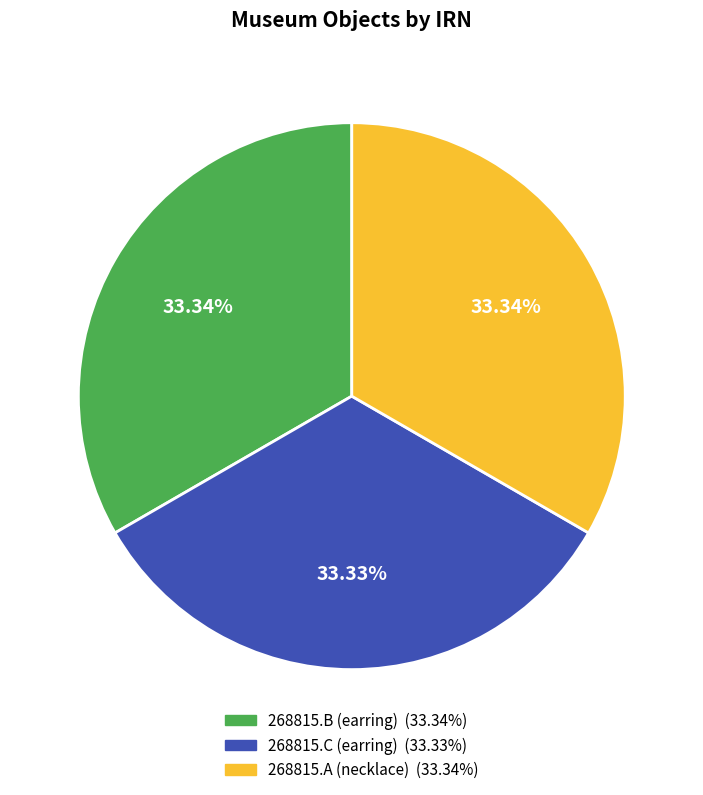

Does 268815.B (earring) account for over 50% of the chart?

No